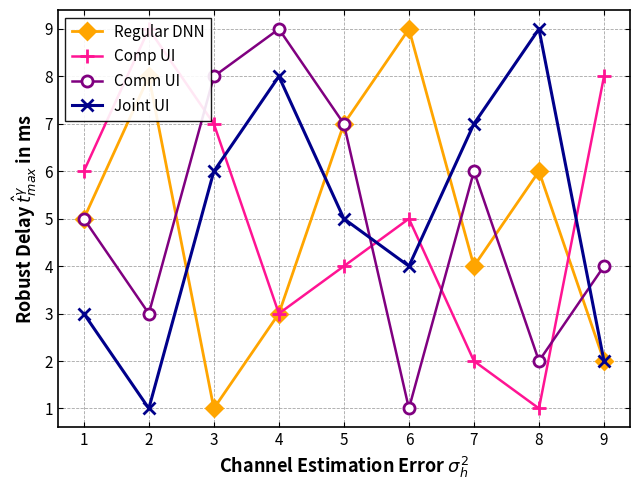

True or false: Comm UI has a value of 4 at 2.

False